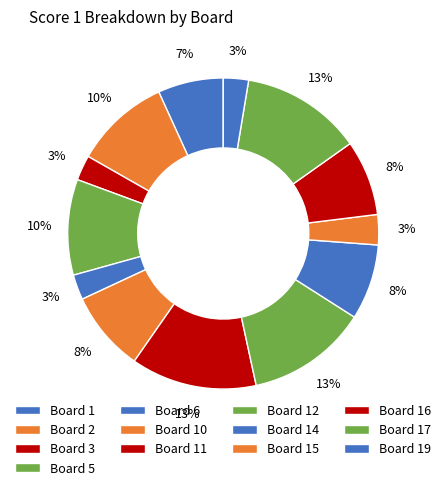

Is there any slice that represents more than half of the pie?

No